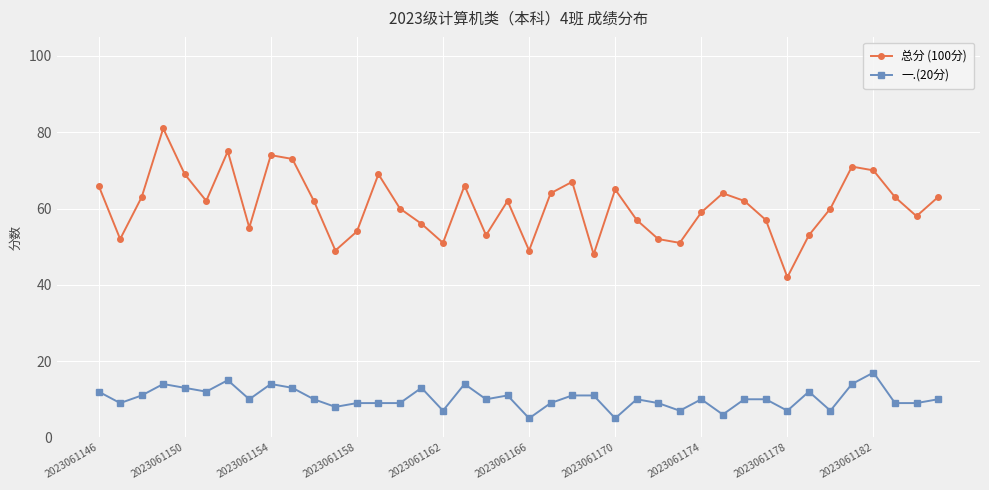

Which series has the largest total across all categories?

总分 (100分)